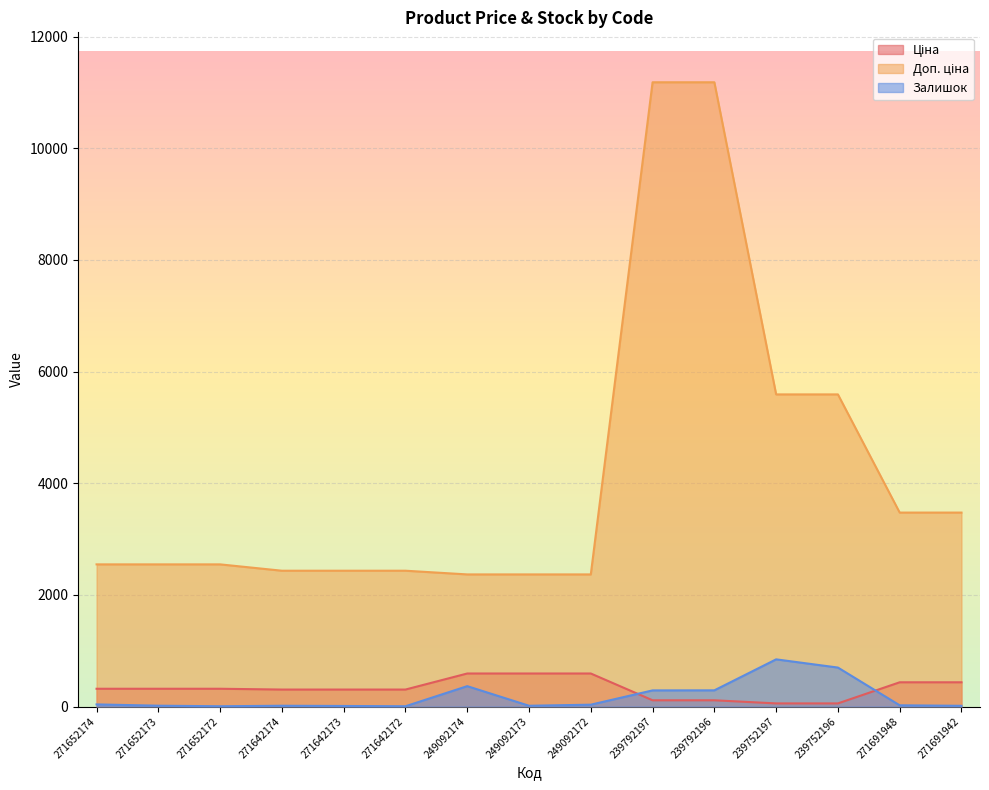

Count the number of categories in the chart.

15